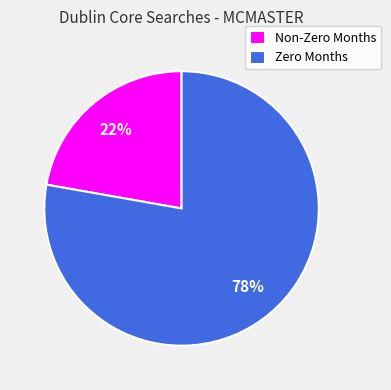

Is it true that Non-Zero Months is 28% of the pie?

False